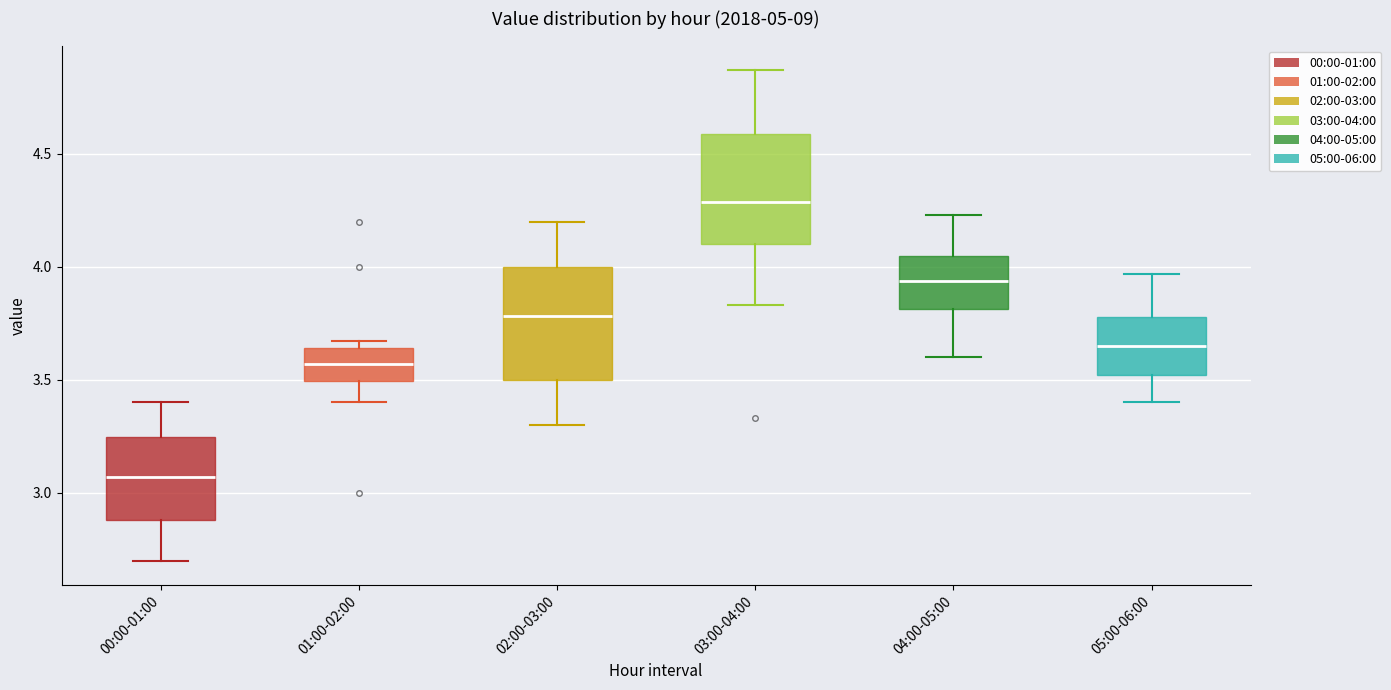

Reading left to right, transcribe this box plot: for each box, give where its median line is, the range the box spans, and where its two whiskers end, as read against the y-axis. The values are not printed on the chart, so give them approximately, as read against the axis.

00:00-01:00: median 3.05, box 2.90 to 3.25, whiskers 2.70 to 3.40
01:00-02:00: median 3.55, box 3.50 to 3.65, whiskers 3.40 to 3.65 (just above the box's upper edge)
02:00-03:00: median 3.80, box 3.50 to 4.00, whiskers 3.30 to 4.20
03:00-04:00: median 4.30, box 4.10 to 4.60, whiskers 3.85 to 4.85
04:00-05:00: median 3.95, box 3.80 to 4.05, whiskers 3.60 to 4.25
05:00-06:00: median 3.65, box 3.50 to 3.80, whiskers 3.40 to 3.95